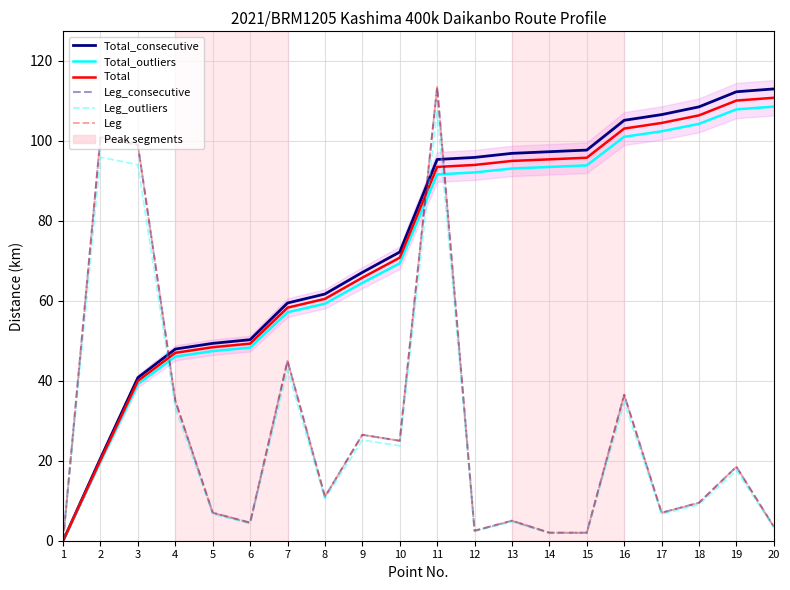

At which category is the sum across all series the highest?

11